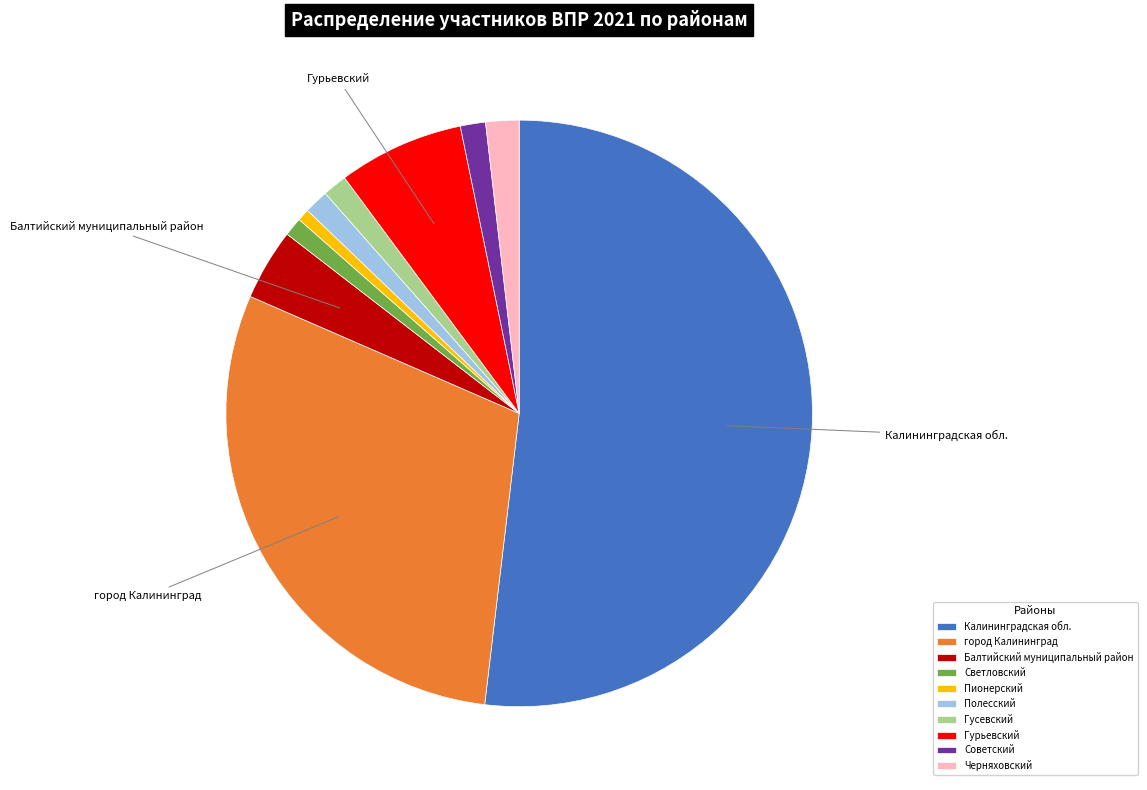

Combined, do Гурьевский and Полесский account for over 50%?

No